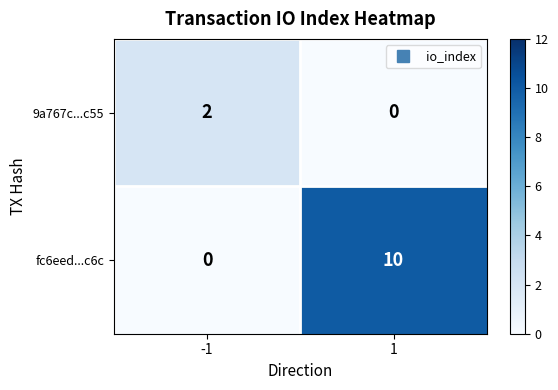

Count the number of categories in the chart.

2